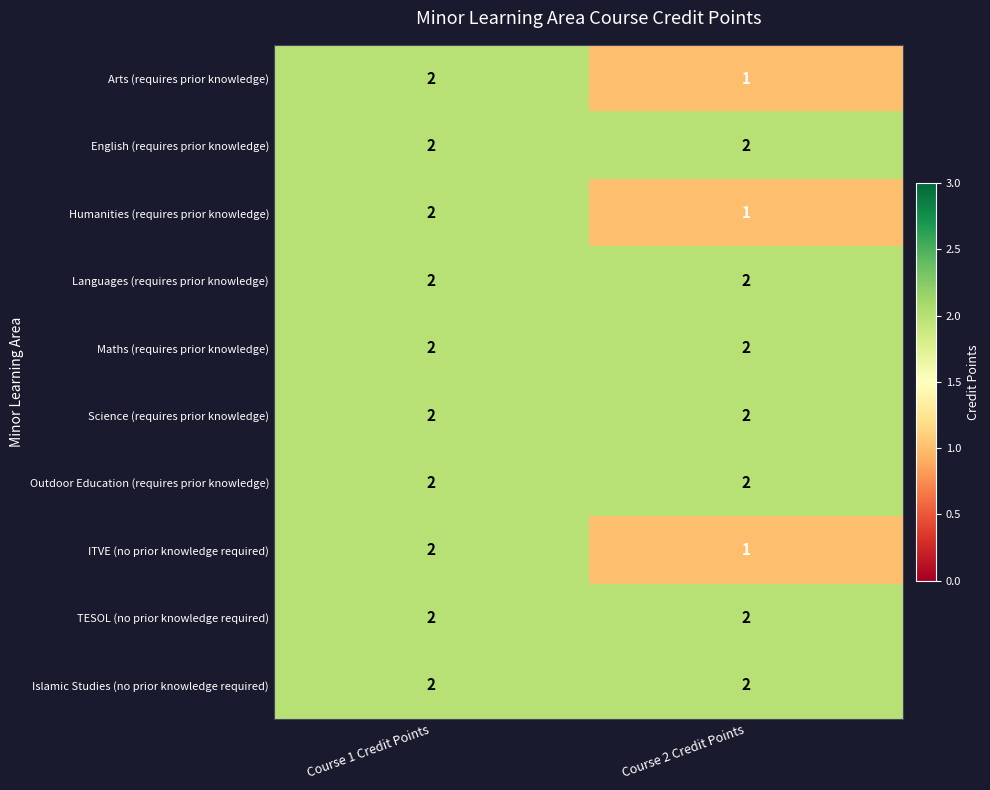

Is the value of ITVE (no prior knowledge required) at Course 2 Credit Points greater than the value of English (requires prior knowledge) at Course 2 Credit Points?

No